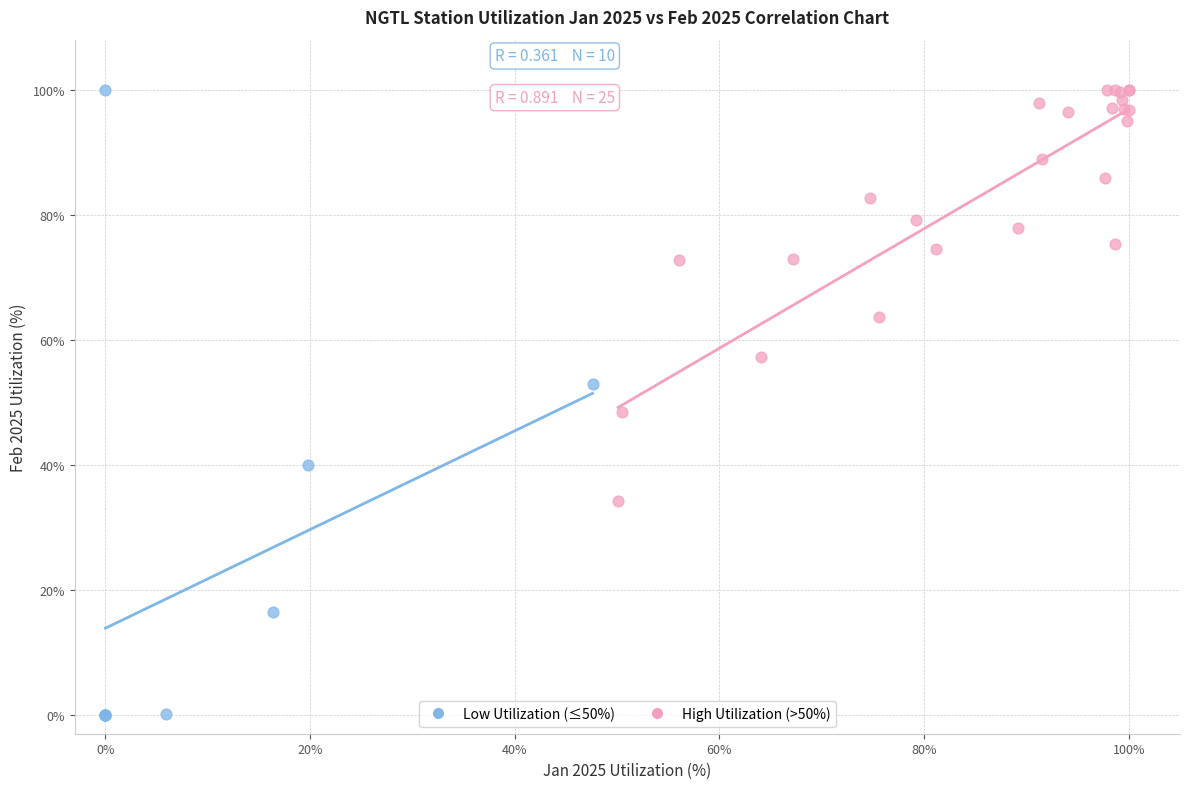

Which series has the widest spread of Y values?

Low Utilization (≤50%)